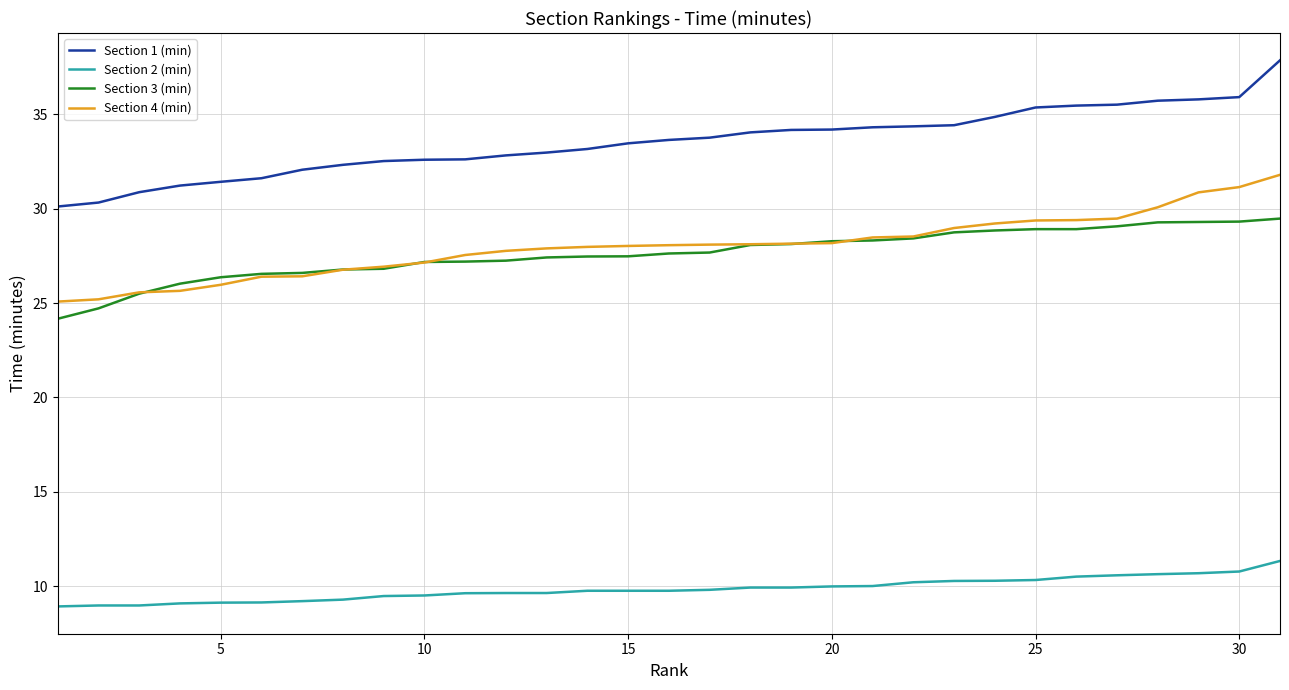

Which series has the largest range (max minus min)?

Section 1 (min)